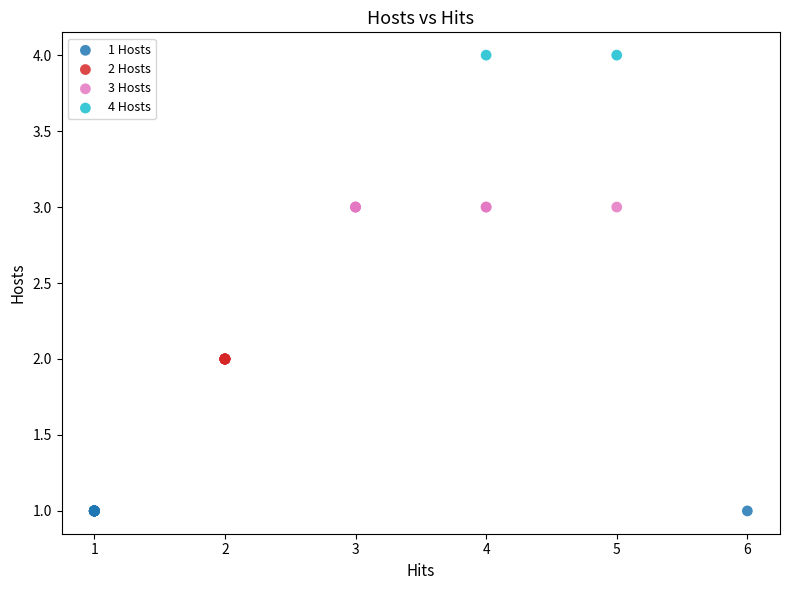

Which series contains the lowest Y value?

1 Hosts